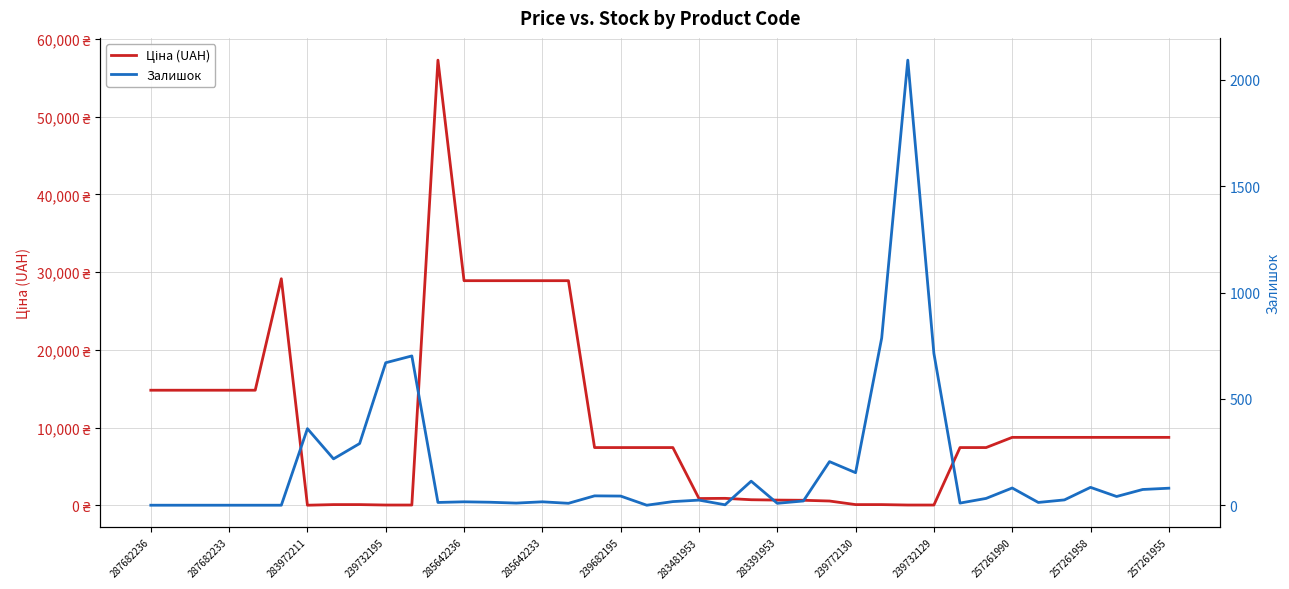

What is the highest value of the Залишок series?

2093.0